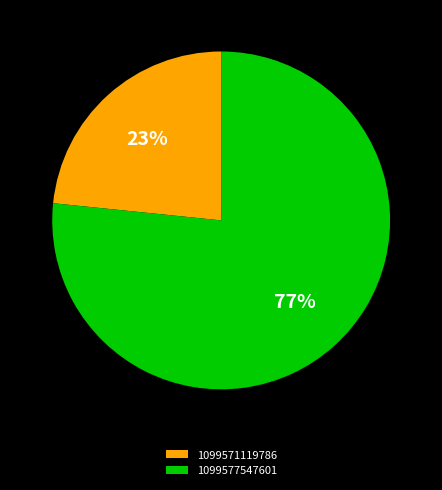

True or false: 1099577547601 accounts for 71% of the total.

False